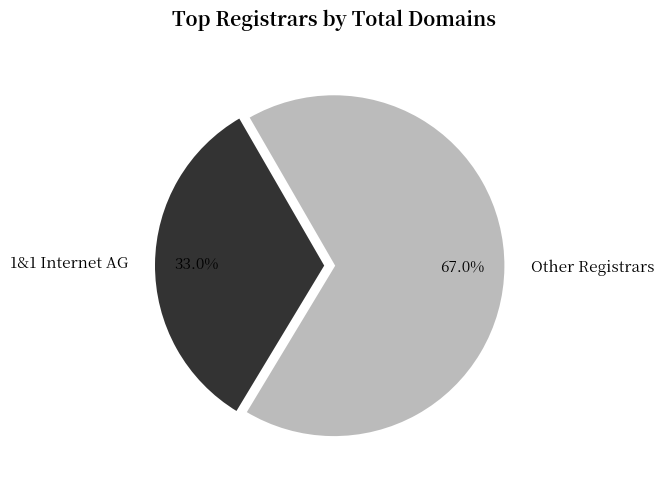

What is the ratio of the value at 1&1 Internet AG to the value at Other Registrars?

0.5